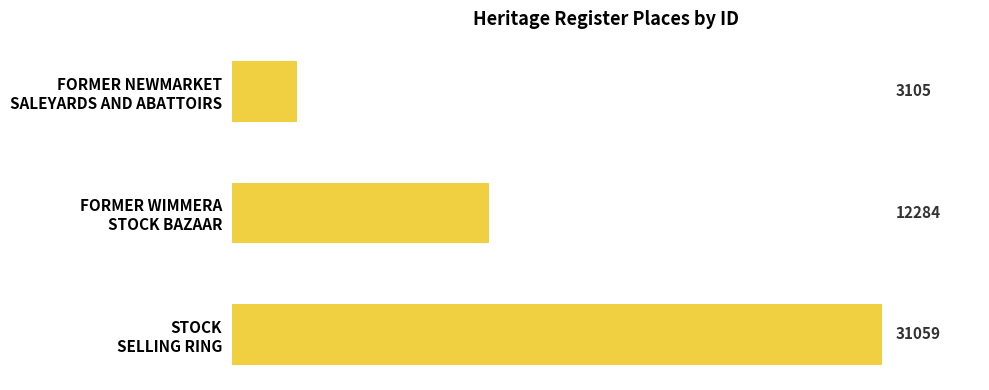

What is the difference between the maximum and second lowest values?

18775